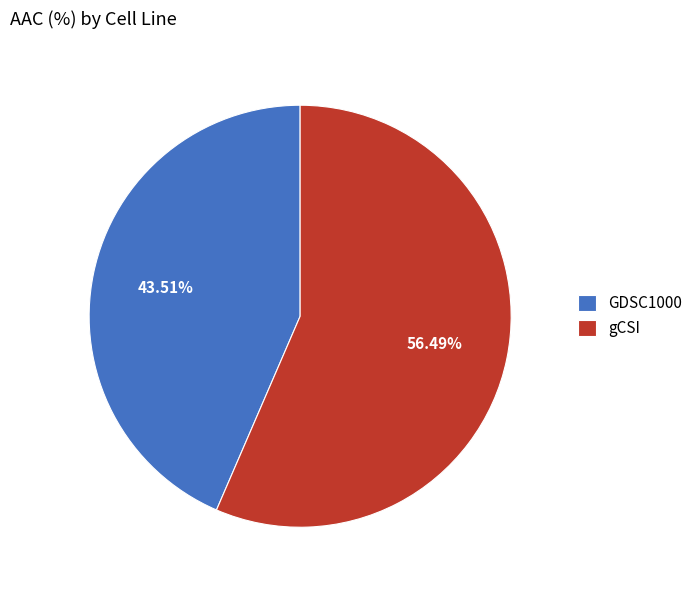

Which category has the biggest portion of the pie?

gCSI